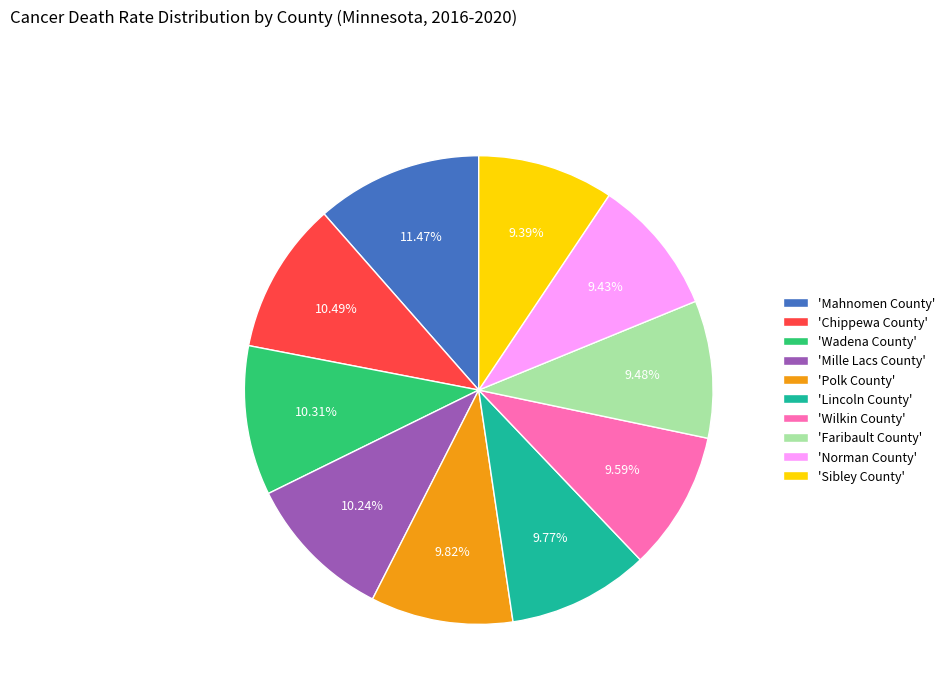

Which has a higher value, 'Norman County' or 'Wadena County'?

'Wadena County'